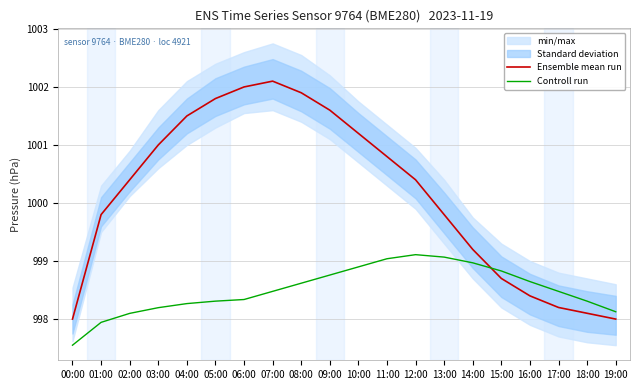

How many interior local peaks does the Ensemble mean run series have?

1